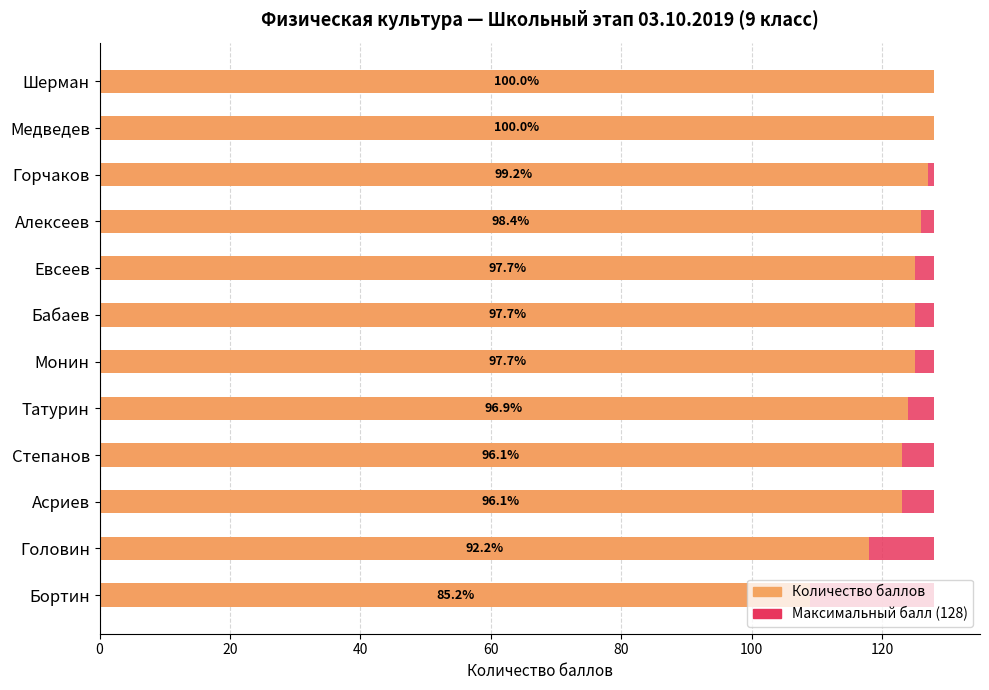

What is the sum of all Количество баллов values?

1481.0